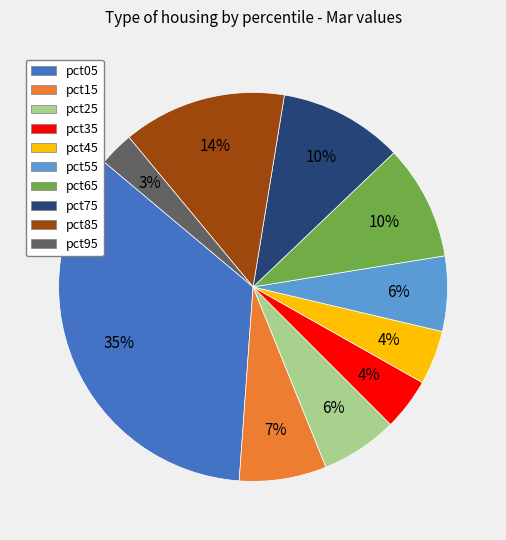

Is there any slice that represents more than half of the pie?

No